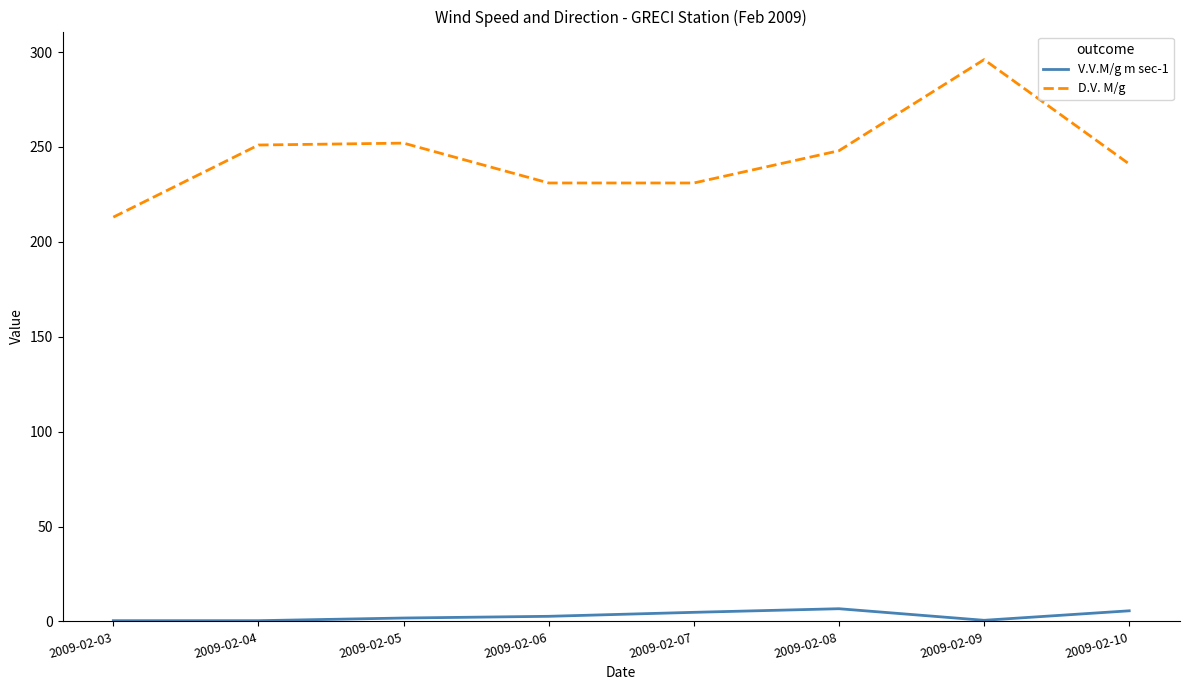

What is the greatest value displayed?

296.0